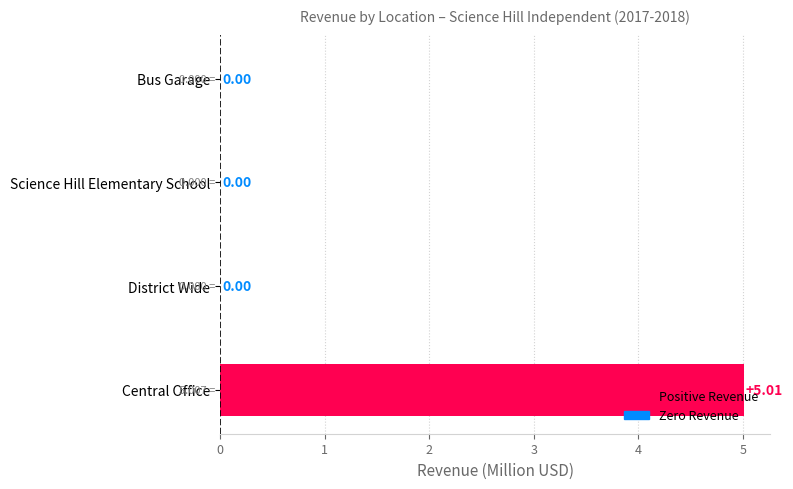

What is the sum of all values?

5.0